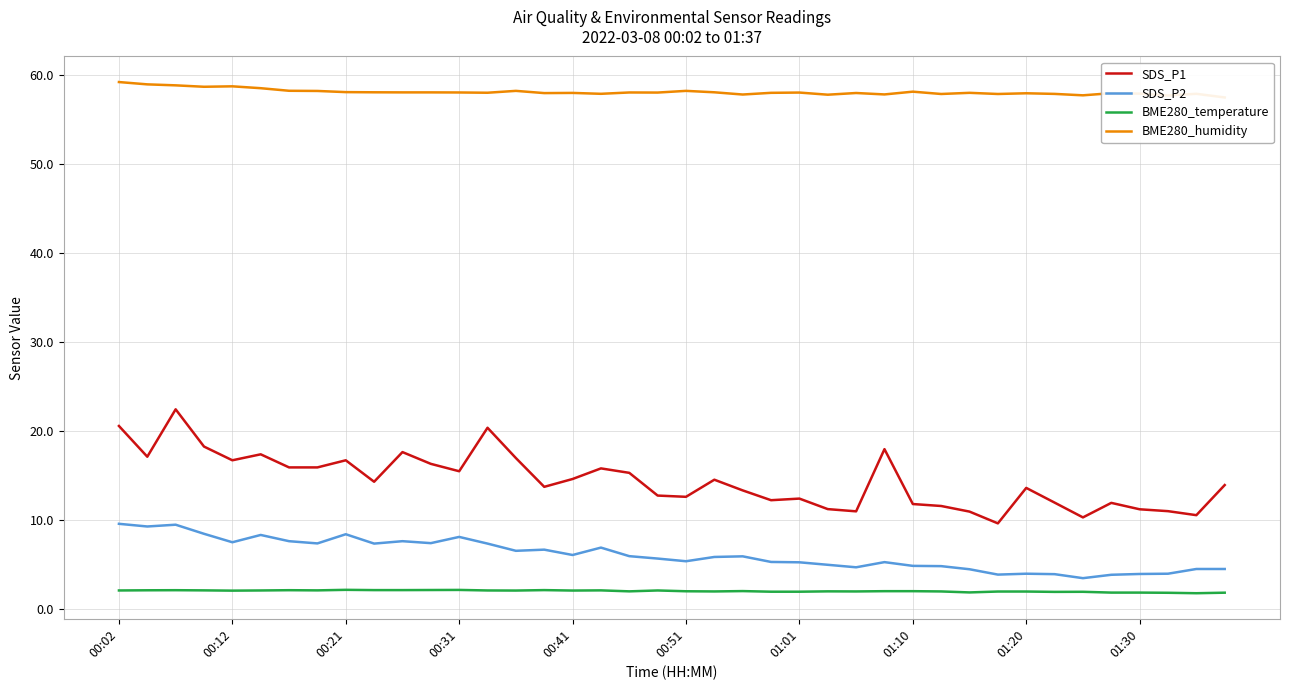

Is it true that BME280_humidity equals 12.2 at 21?

False